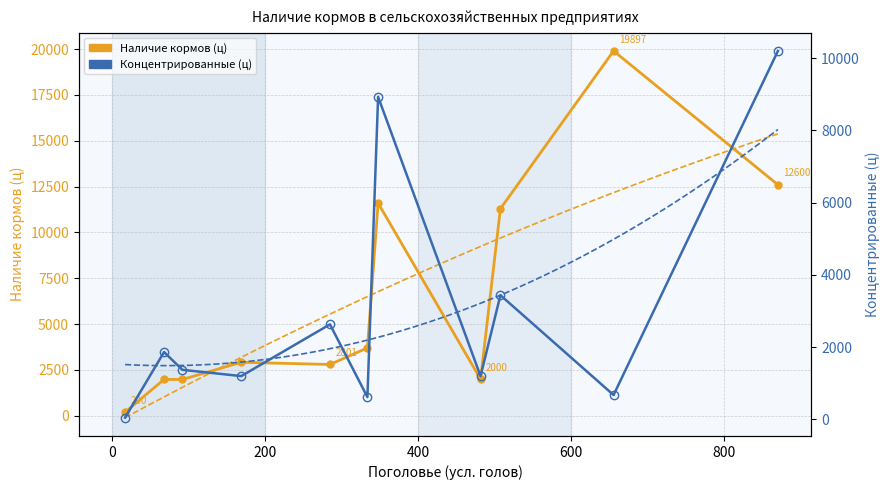

Is it true that Наличие кормов (ц) equals 4875.8 at 600?

False